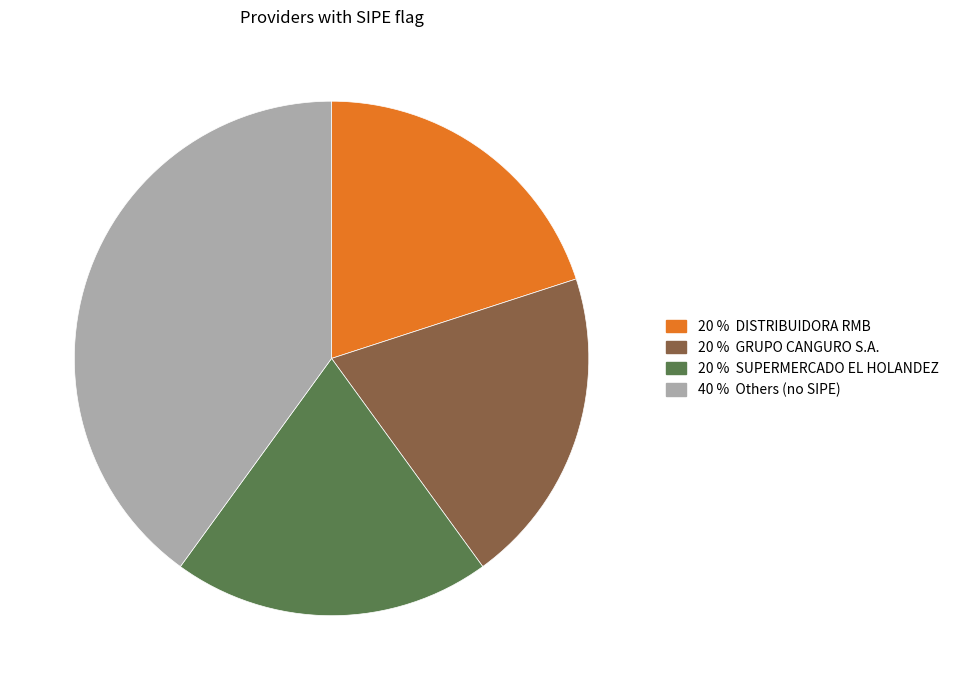

How many slices are in this pie chart?

4